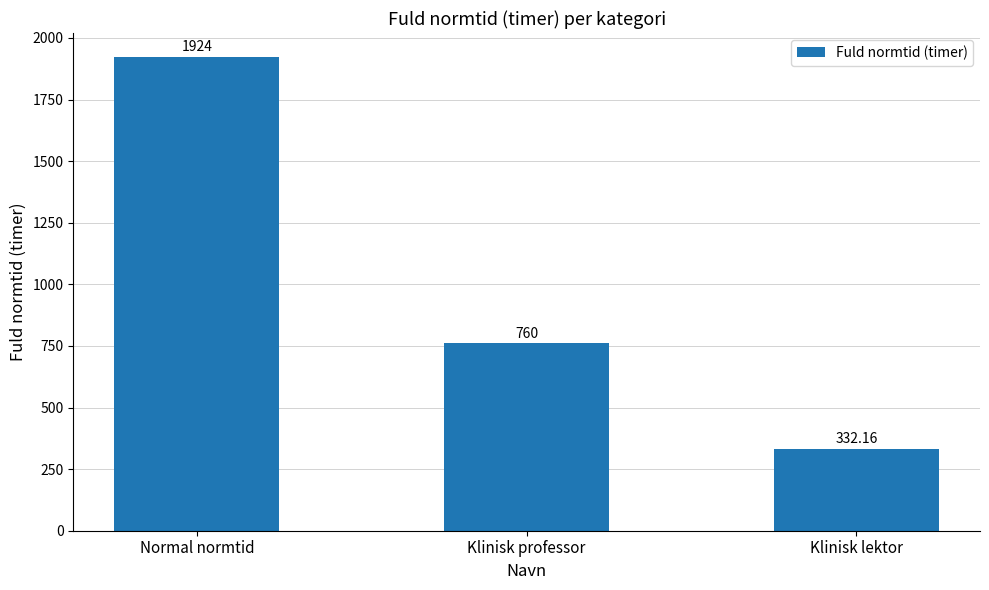

What position from the left is Klinisk professor?

2